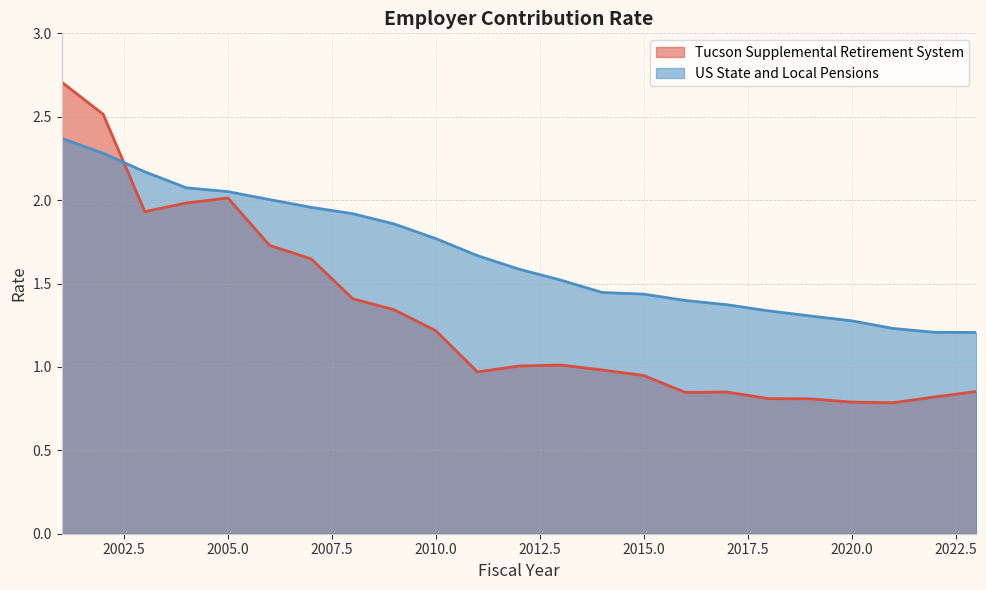

What is the average value of the Tucson Supplemental Retirement System series?

1.3